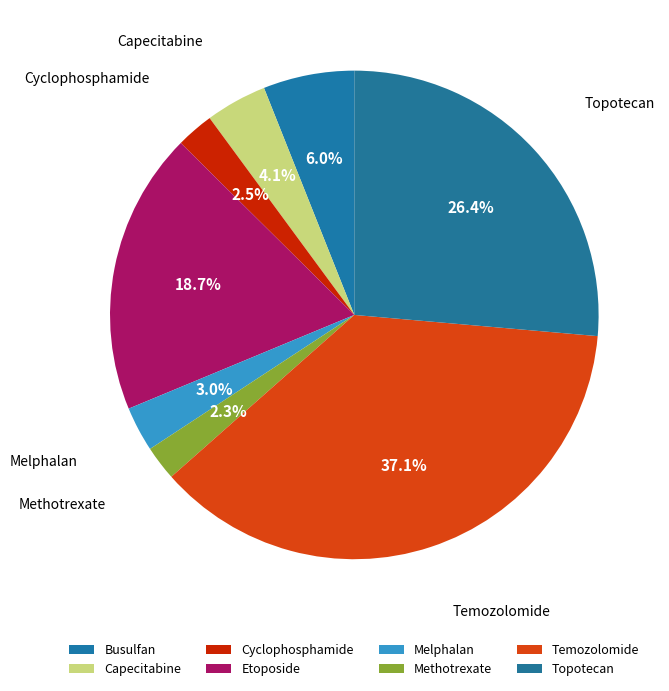

How many segments does this pie chart have?

8